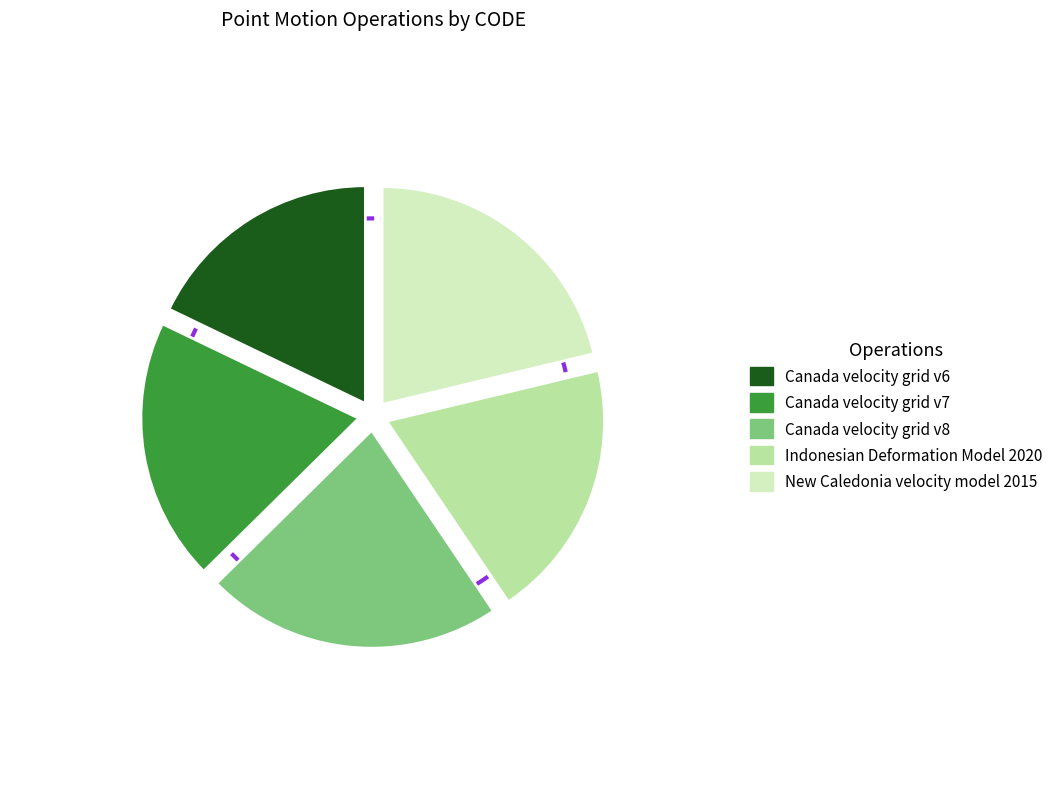

Does Indonesian Deformation Model 2020 represent more than half of the total?

No